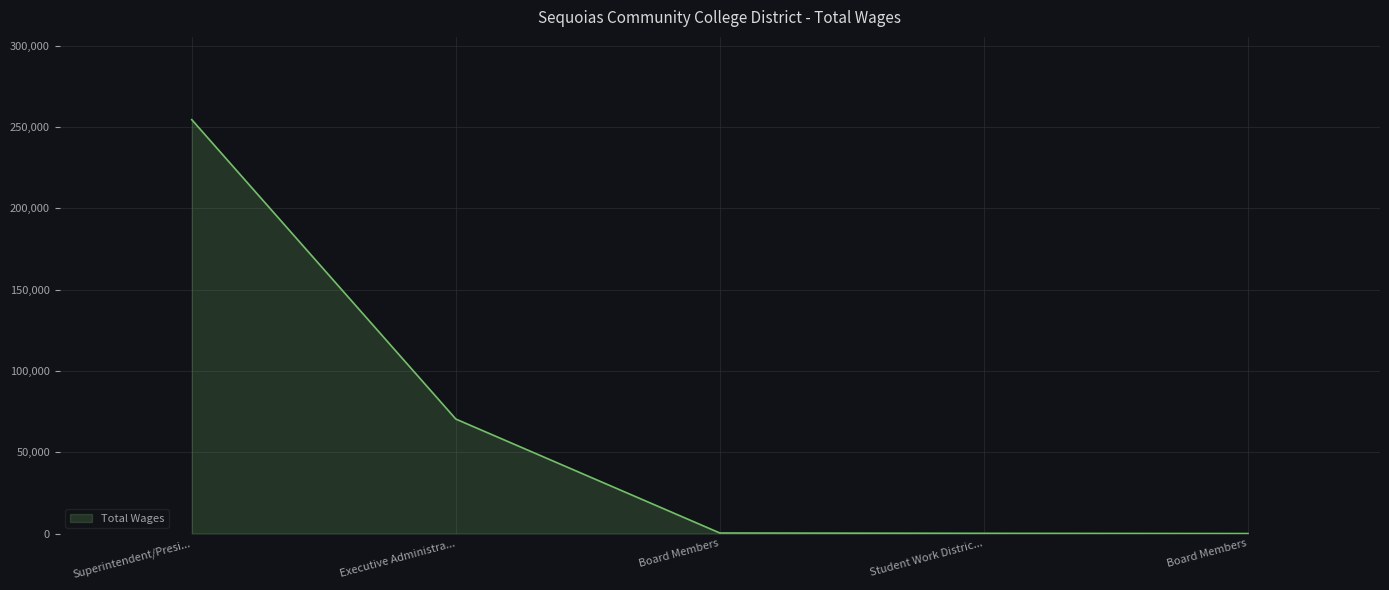

List the labels in order of value, largest first.

Superintendent/Presi..., Executive Administra..., Board Members, Student Work Distric..., Board Members